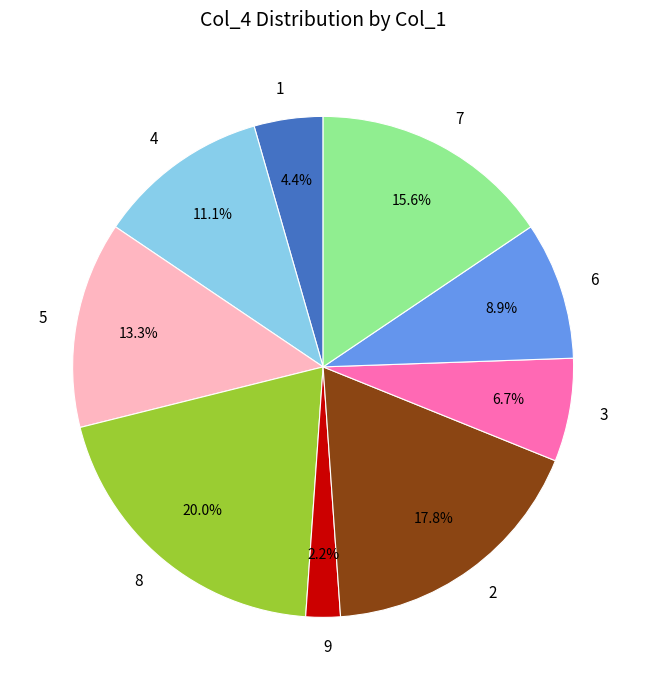

Approximately how many times larger is the value at 3 compared to 6?

0.8